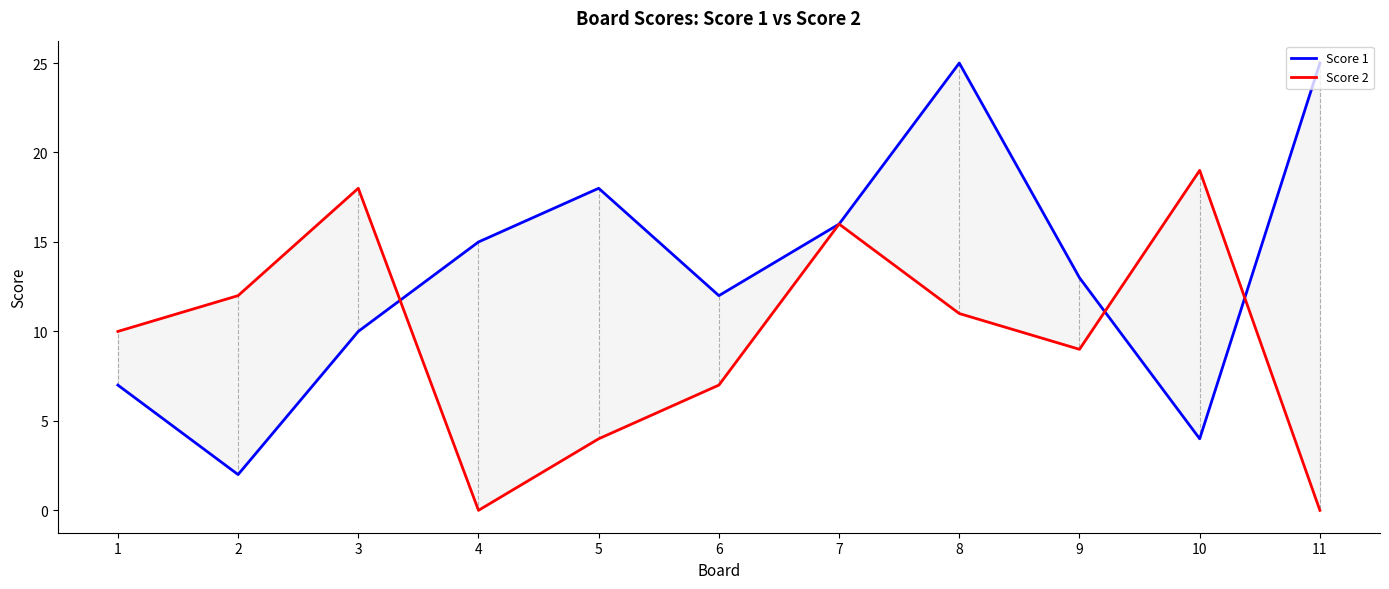

Between which two adjacent categories do Score 2 and Score 1 first intersect?

3 and 4